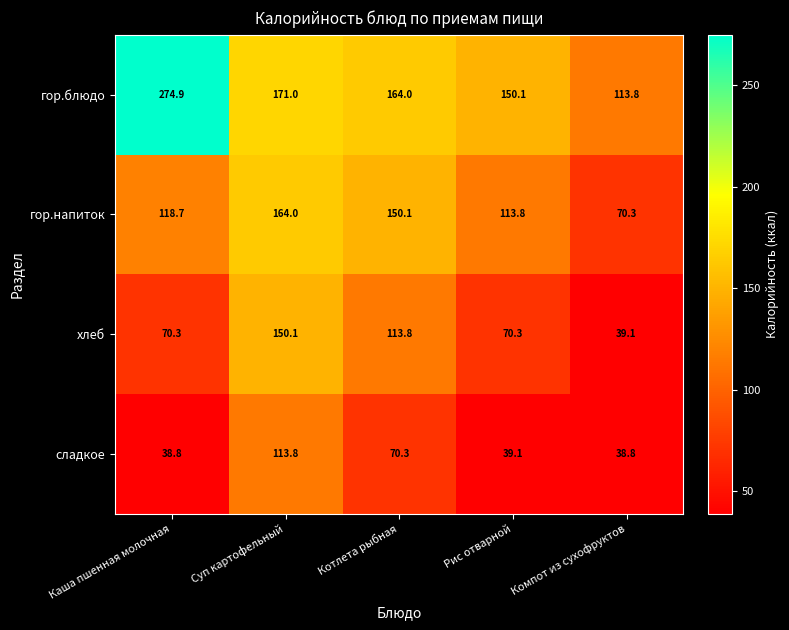

The гор.блюдо series shows 150.1 at Рис отварной. True or false?

True